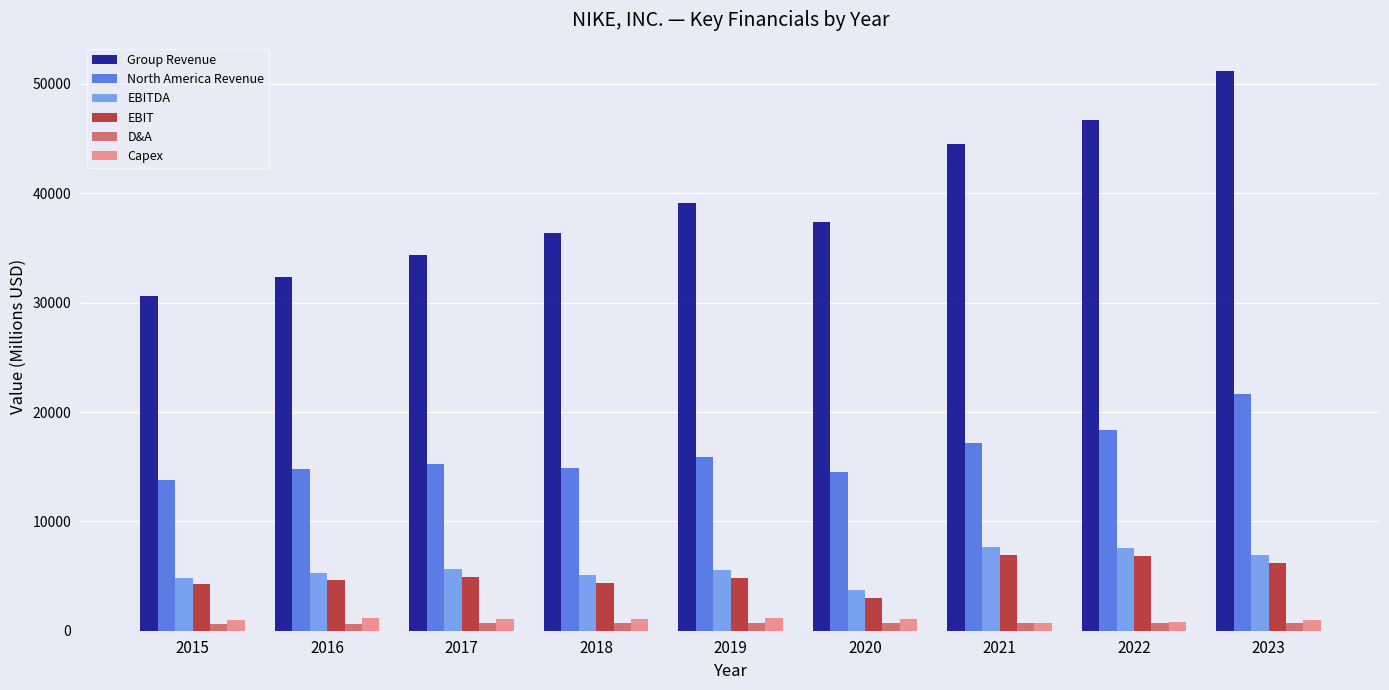

The value of North America Revenue at 2017 is 15216. True or false?

True